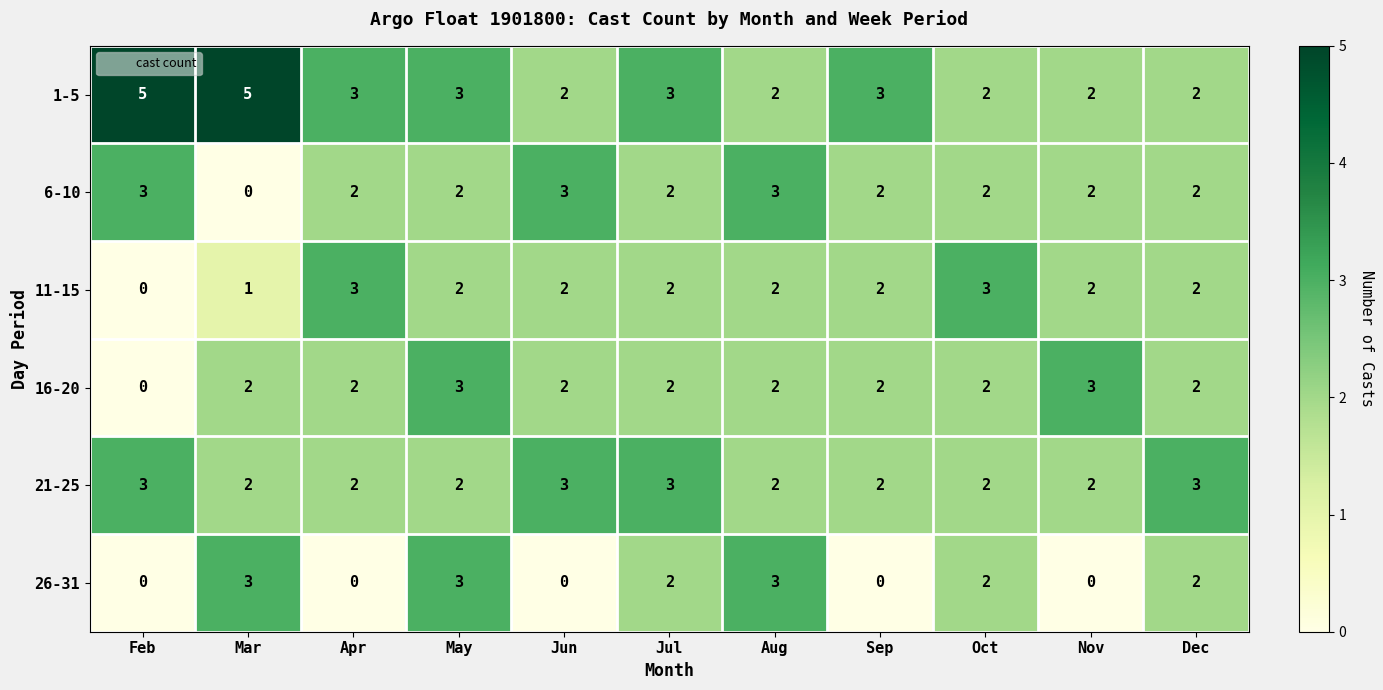

How many categories are shown in the chart?

11